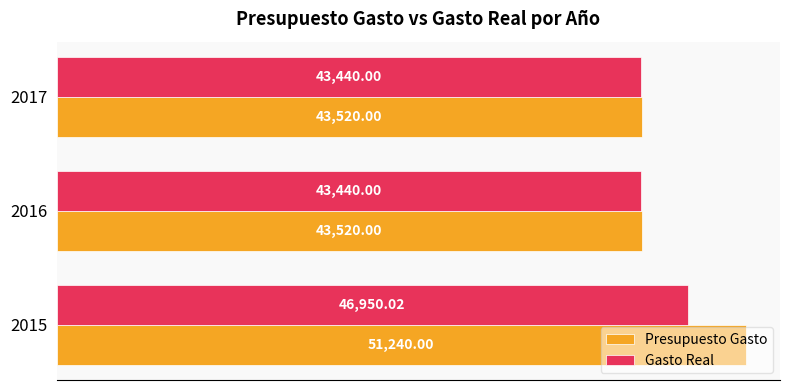

List the series in order of their peak value, highest first.

Presupuesto Gasto, Gasto Real